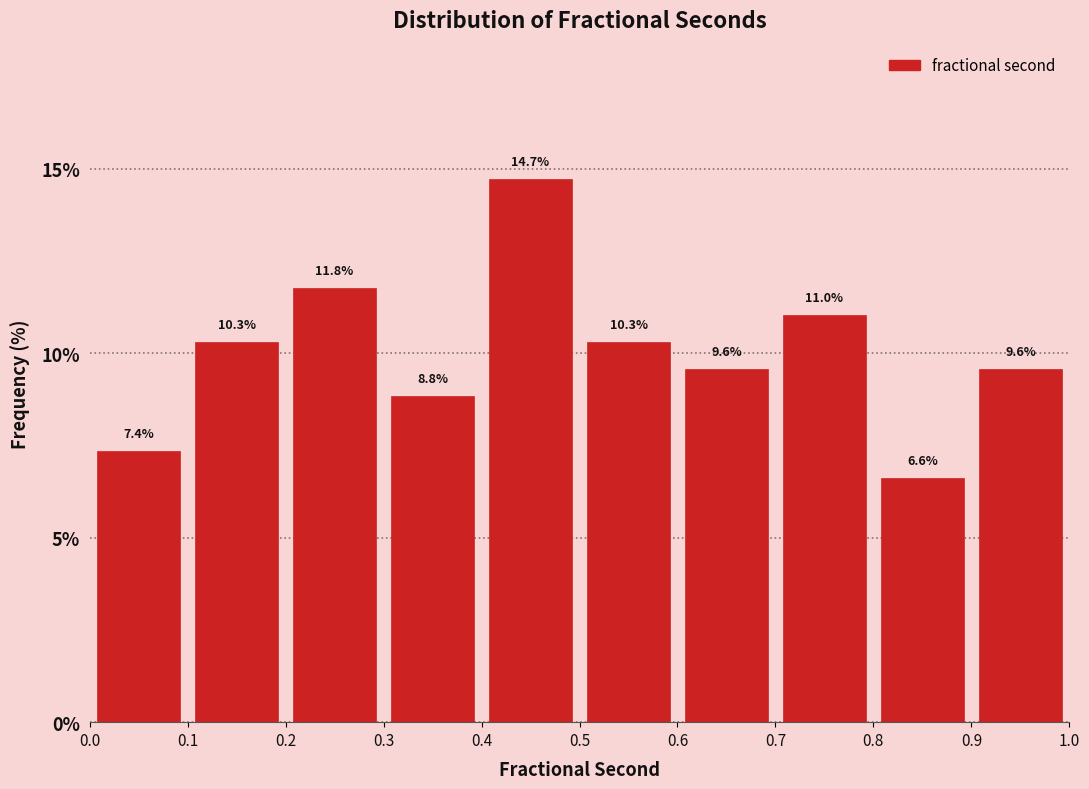

Reading left to right, list every bar in this chart as the range it spans on the x-axis followed by its height.

0.0 to 0.1: 7.4
0.1 to 0.2: 10.3
0.2 to 0.3: 11.8
0.3 to 0.4: 8.8
0.4 to 0.5: 14.7
0.5 to 0.6: 10.3
0.6 to 0.7: 9.6
0.7 to 0.8: 11.0
0.8 to 0.9: 6.6
0.9 to 1.0: 9.6